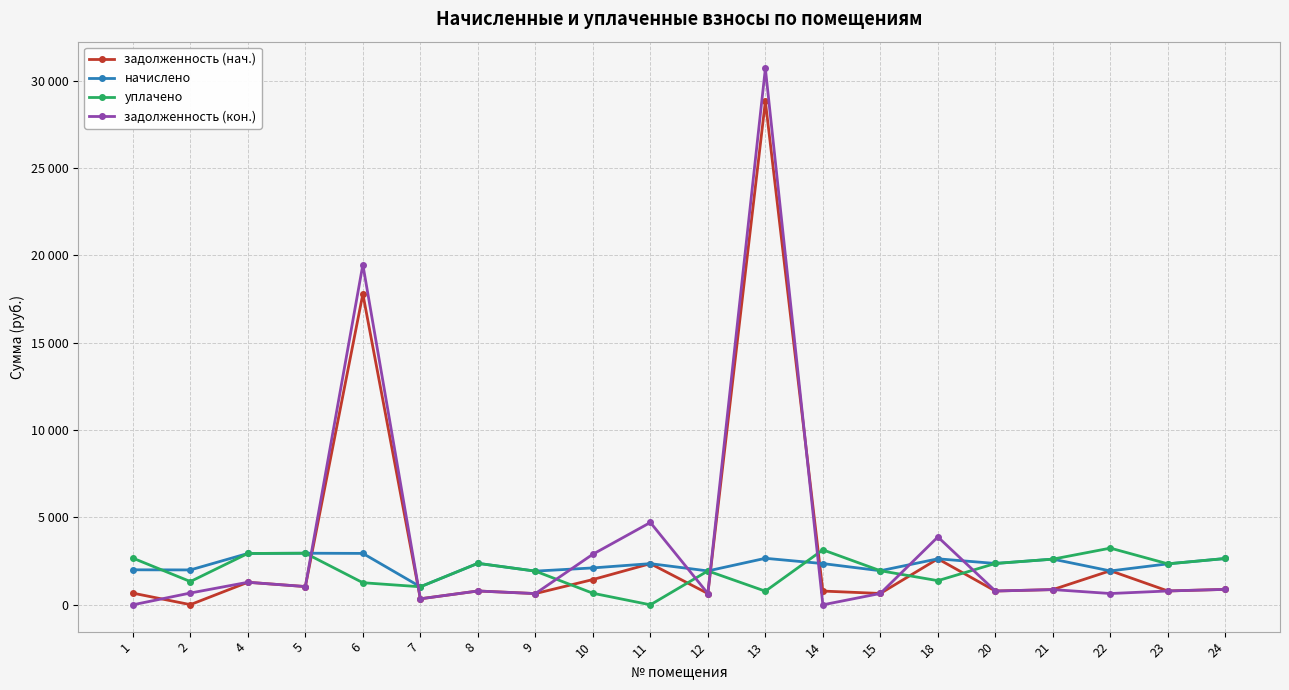

Which series has the largest total across all categories?

задолженность (кон.)